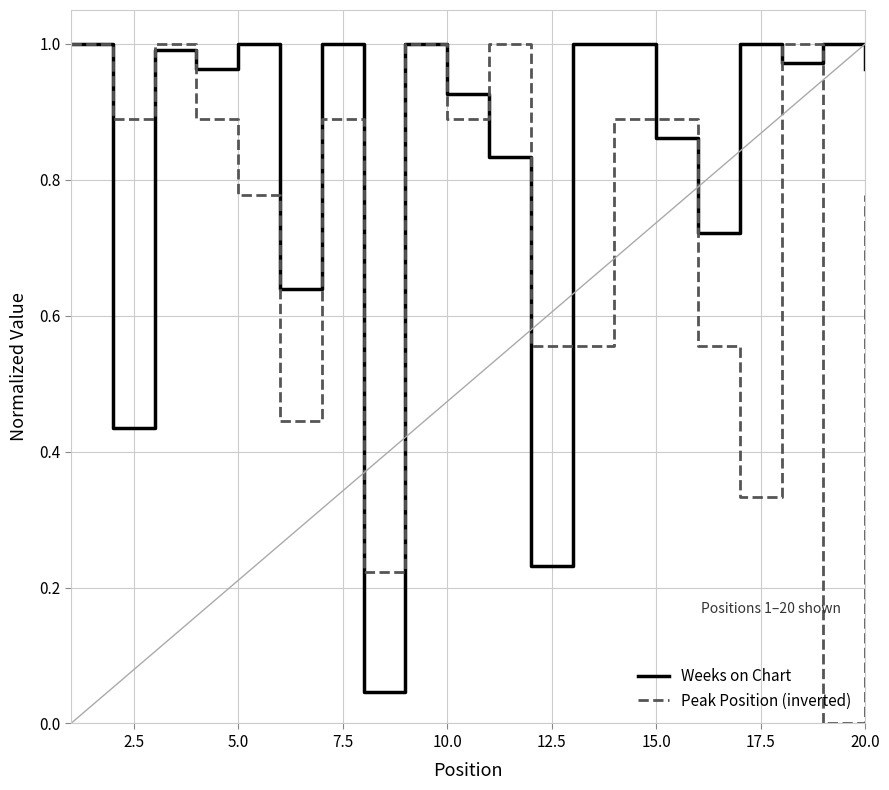

Which series has the largest total across all categories?

Weeks on Chart